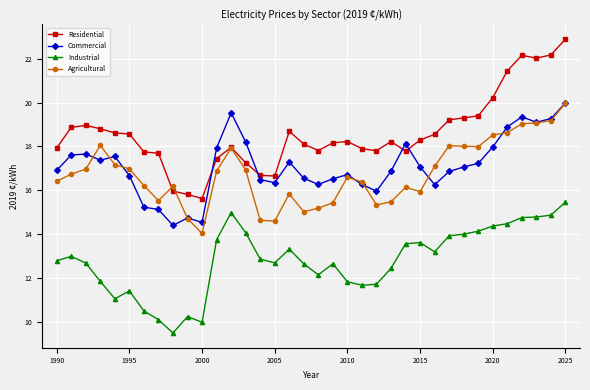

True or false: Agricultural and Industrial intersect in this chart.

False